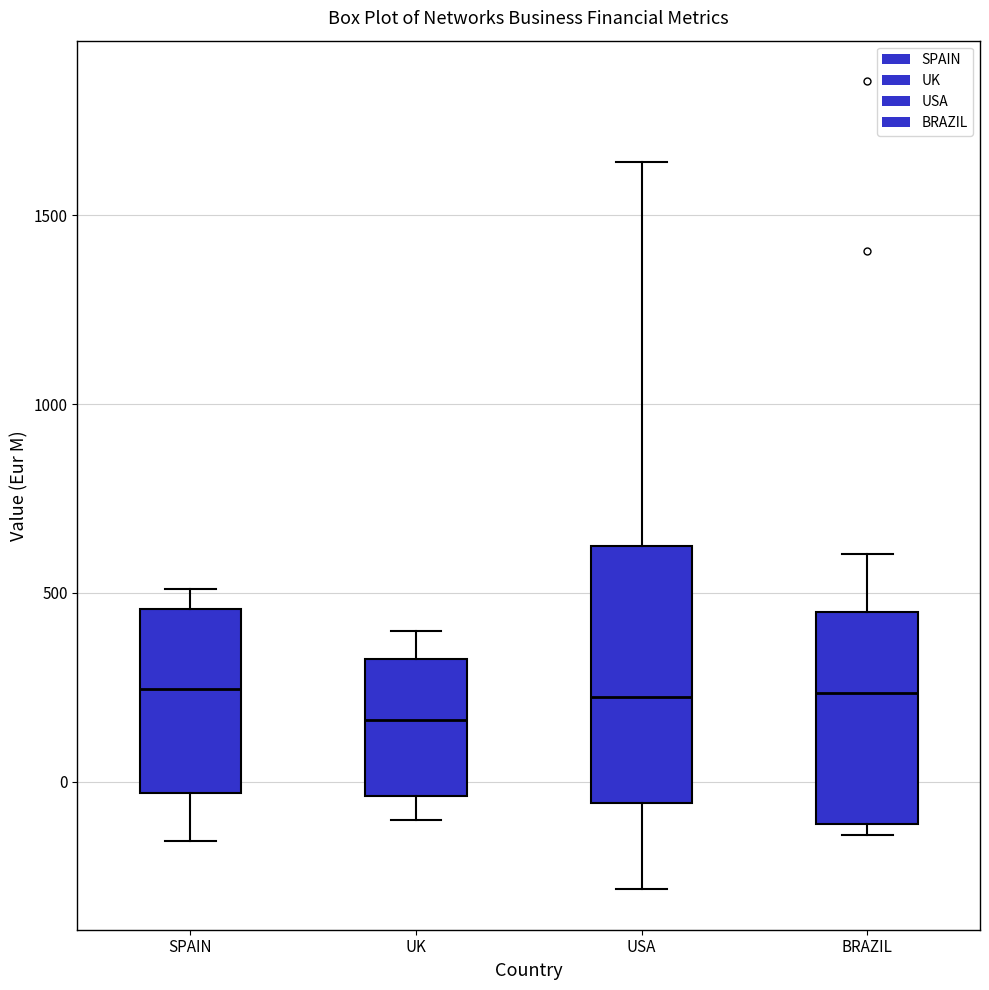

Reading left to right, read every box against the y-axis: the position of its median line, the range the box covers, and the ends of its whiskers. The values are not printed on the chart, so give them approximately, as read against the axis.

SPAIN: median 250, box -50 to 450, whiskers -150 to 500
UK: median 150, box -50 to 300, whiskers -100 to 400
USA: median 250, box -50 to 600, whiskers -300 to 1650
BRAZIL: median 250, box -100 to 450, whiskers -150 to 600